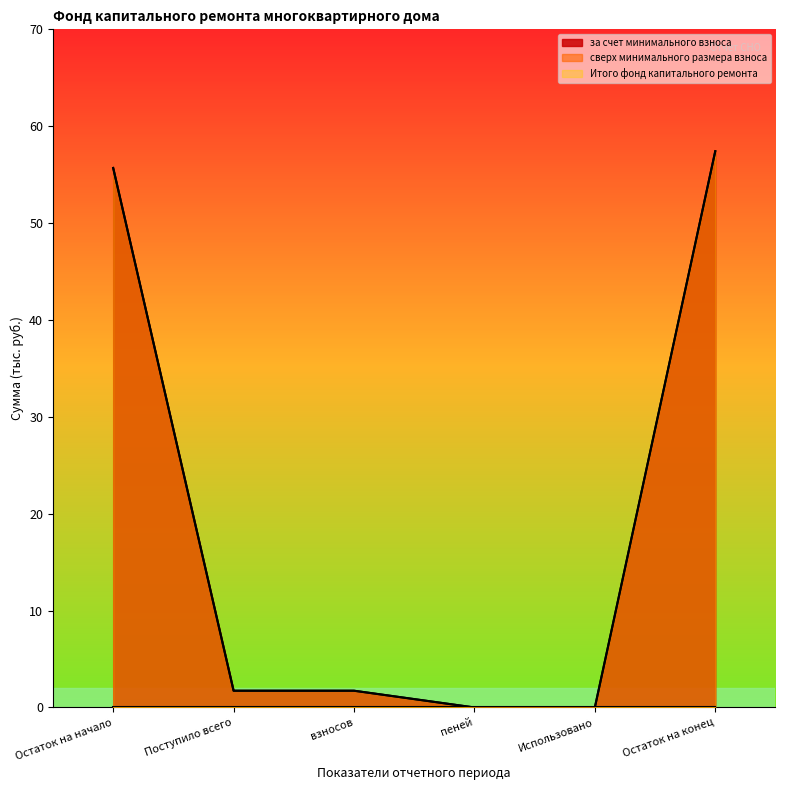

Where does the Итого фонд капитального ремонта series first go above 1?

Остаток на начало